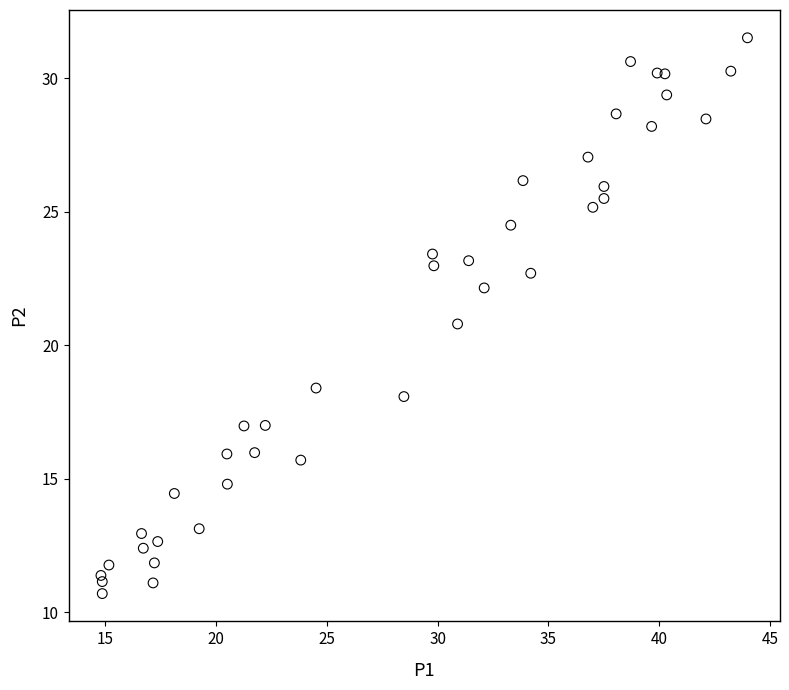

What is the range of X values (max minus min)?

29.1